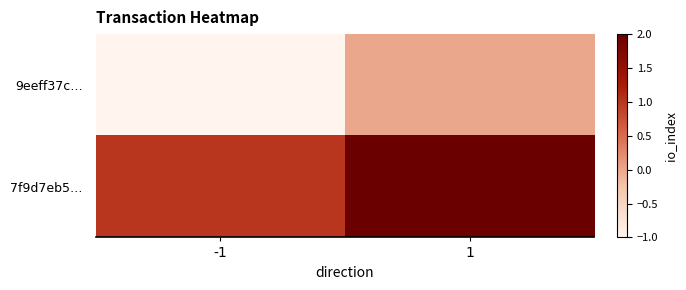

Reading right to left, list all the values displayed in this chart.

9eeff37c…: 1=0	-1=-1
7f9d7eb5…: 1=2	-1=1